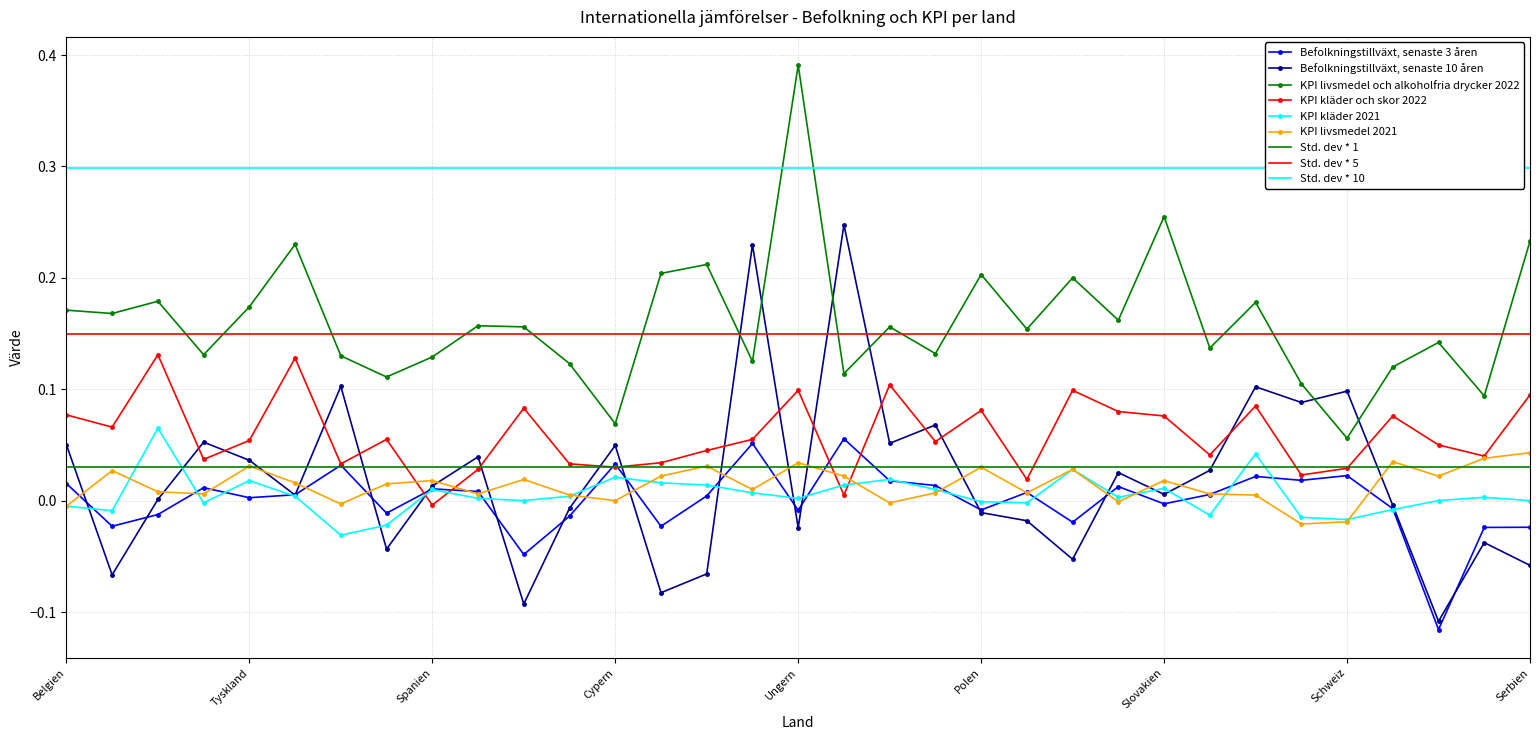

What is the lowest value of the Befolkningstillväxt, senaste 10 åren series?

-0.1